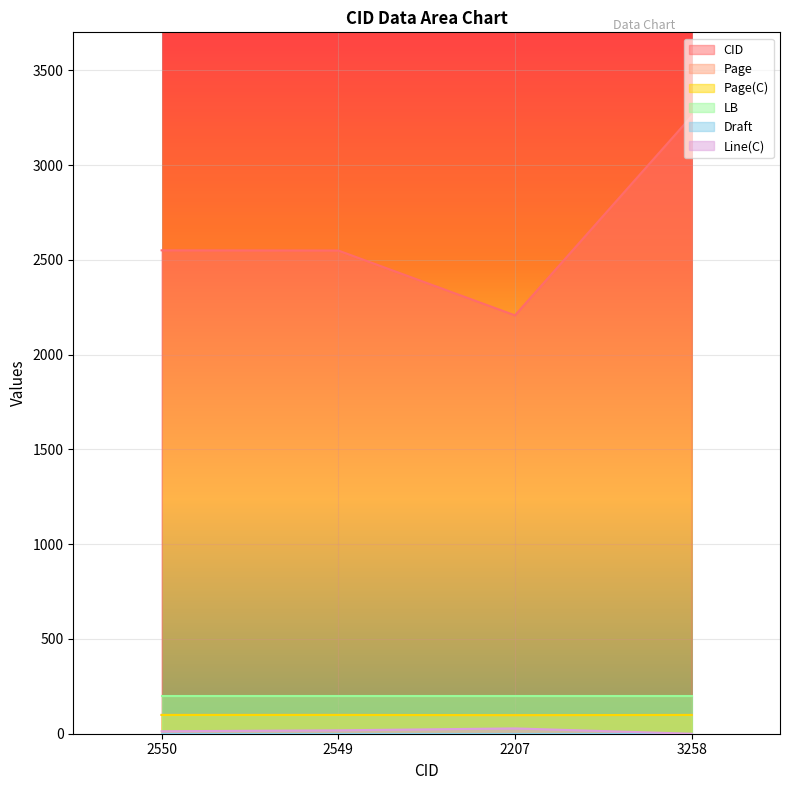

How many interior local valleys does the CID series have?

1